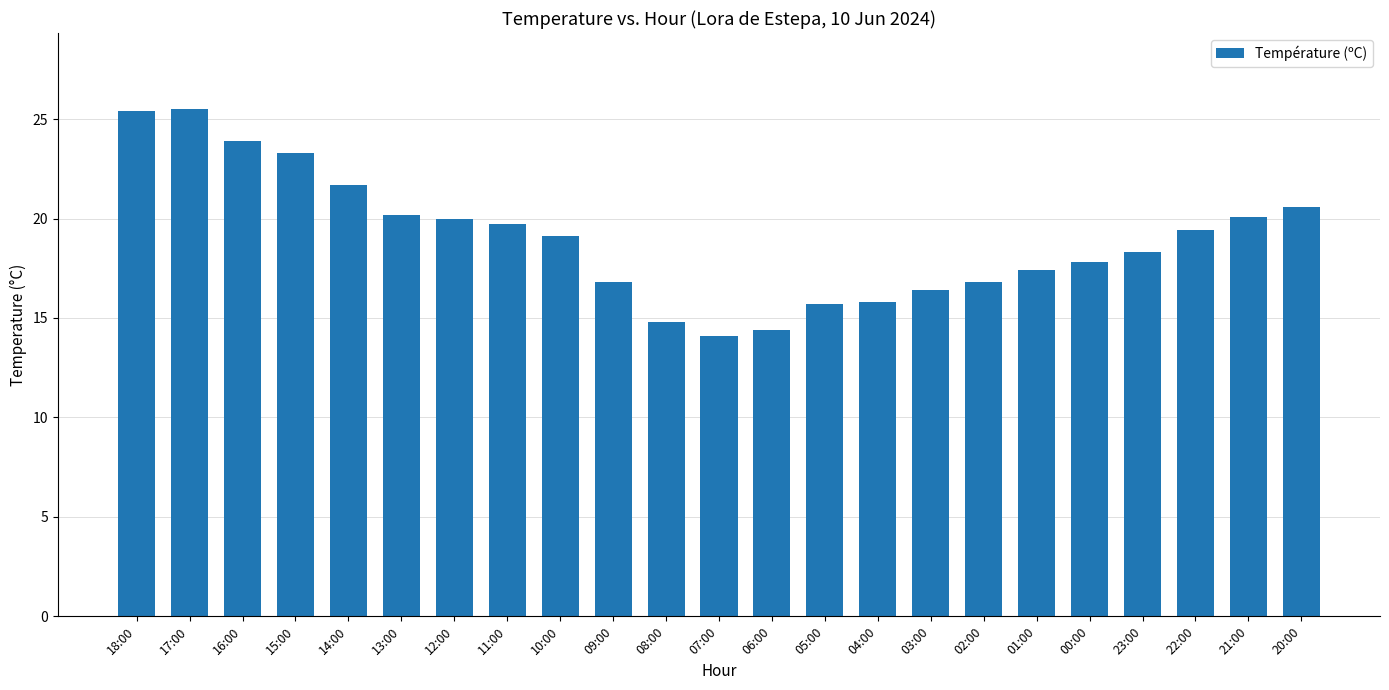

What value does the data have at 17:00?

25.5